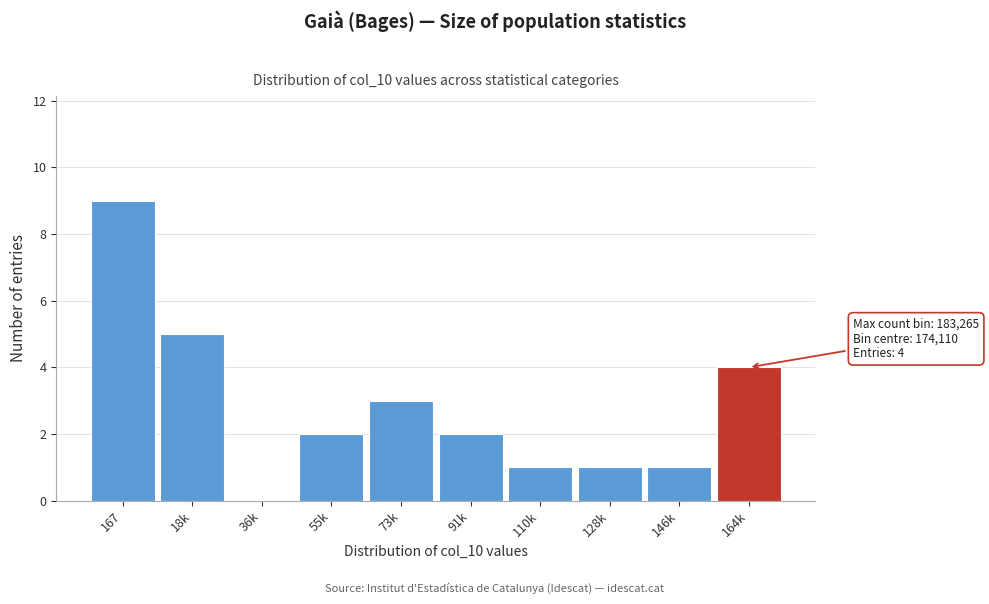

Reading left to right, what are all the values shown in this chart?

167=9	18k=5	36k=0	55k=2	73k=3	91k=2	110k=1	128k=1	146k=1	164k=4